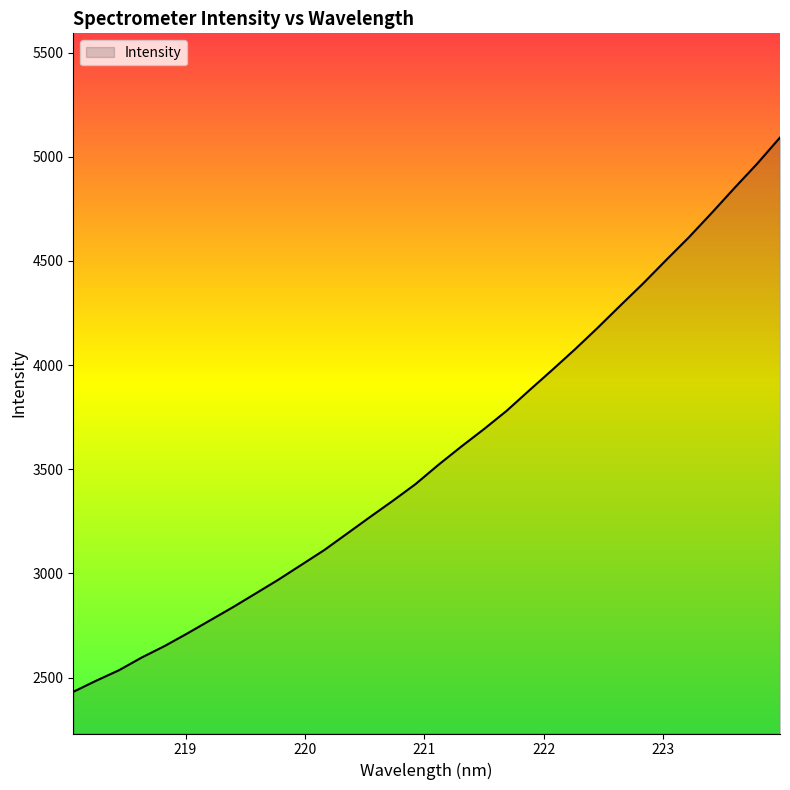

What is the difference between the maximum and minimum values?

2660.1